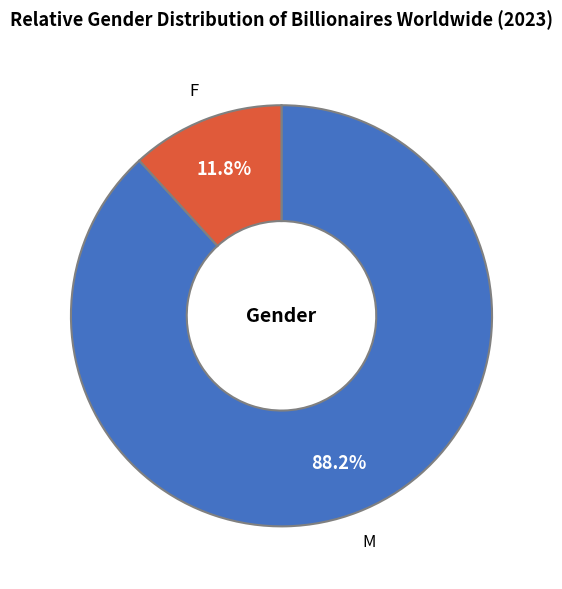

Count the number of slices in the pie.

2